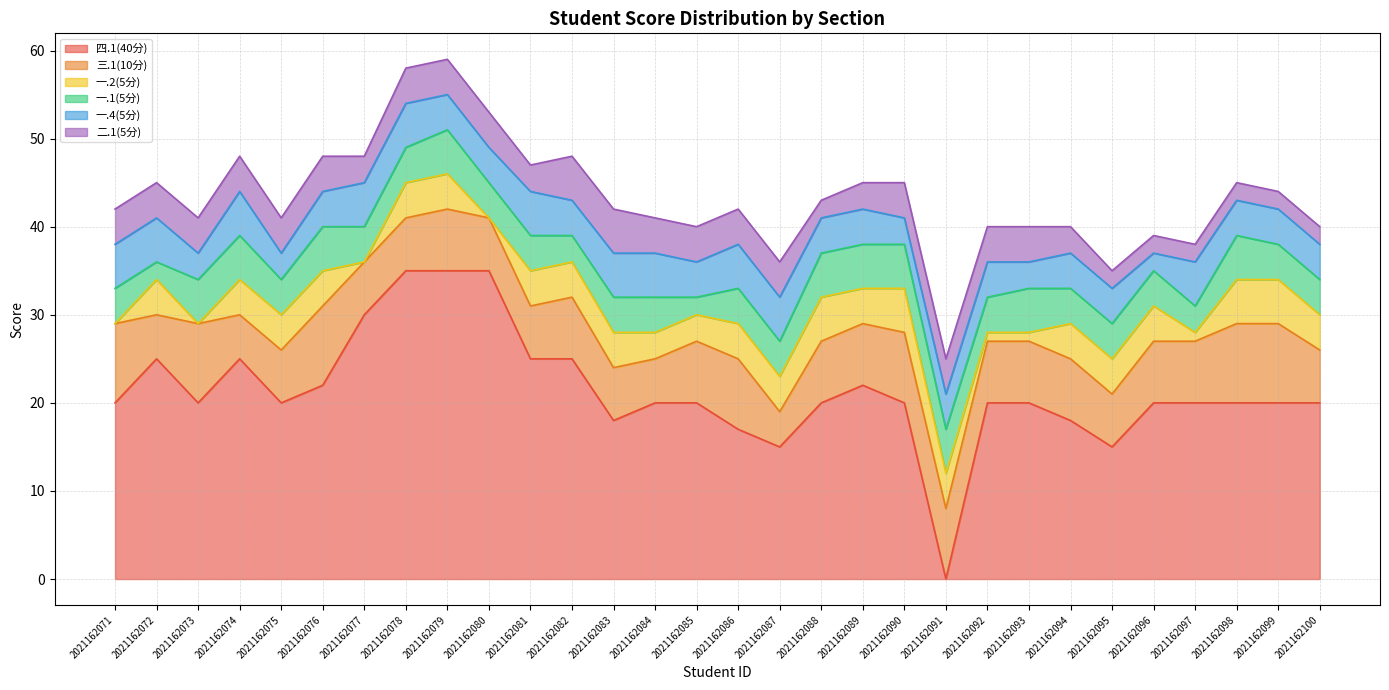

Is it true that 四.1(40分) equals 32 at 2021162098?

False